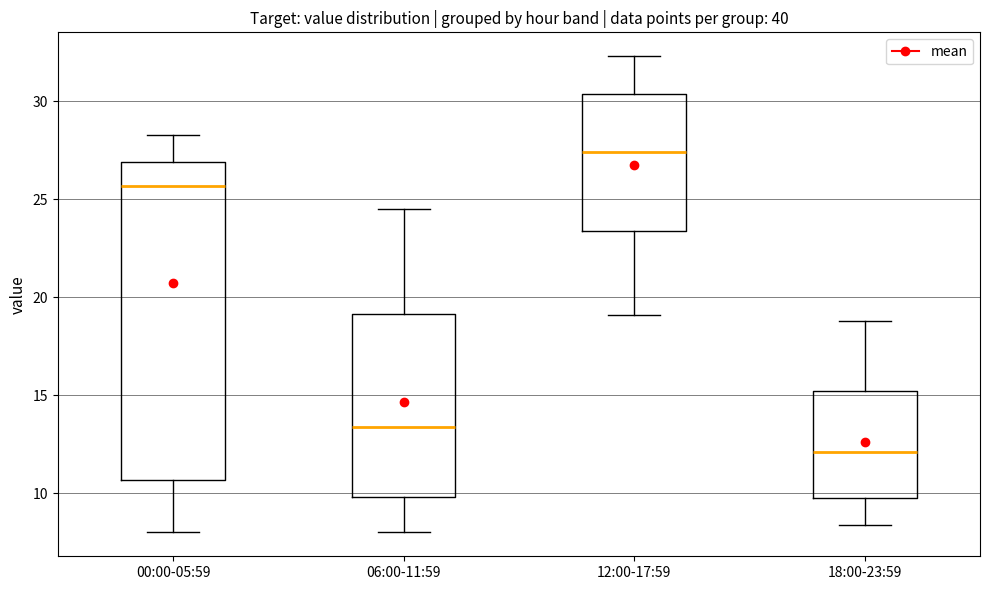

Reading left to right, transcribe this box plot: for each box, give where its median line is, the range the box spans, and where its two whiskers end, as read against the y-axis. The values are not printed on the chart, so give them approximately, as read against the axis.

00:00-05:59: median 25.5, box 10.5 to 27.0, whiskers 8.0 to 28.5
06:00-11:59: median 13.5, box 10.0 to 19.0, whiskers 8.0 to 24.5
12:00-17:59: median 27.5, box 23.5 to 30.5, whiskers 19.0 to 32.5
18:00-23:59: median 12.0, box 10.0 to 15.0, whiskers 8.5 to 19.0